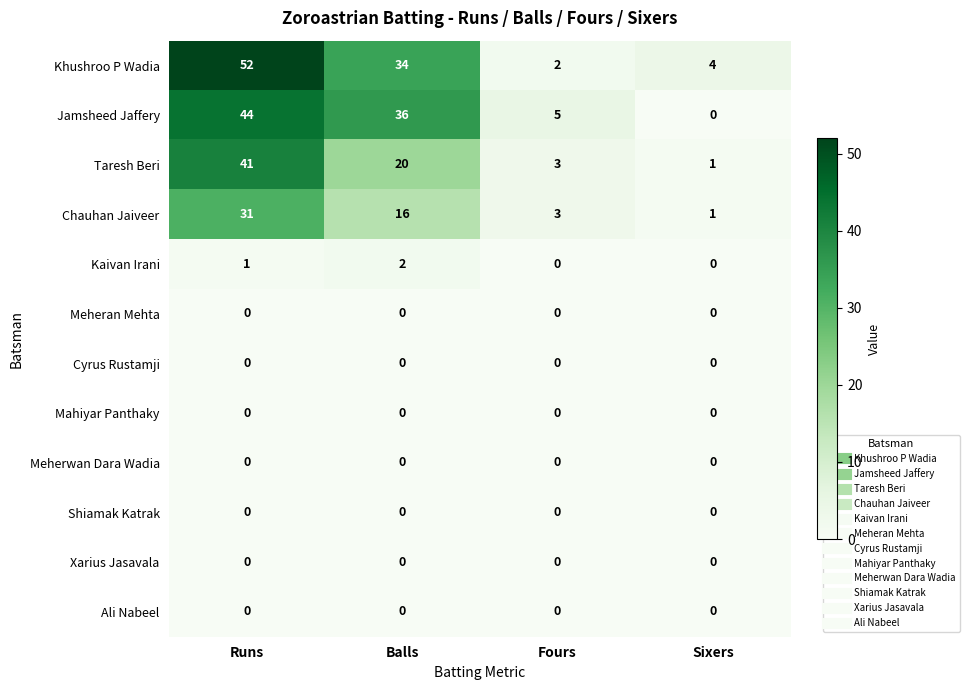

Is it true that Kaivan Irani equals 2 at Balls?

True